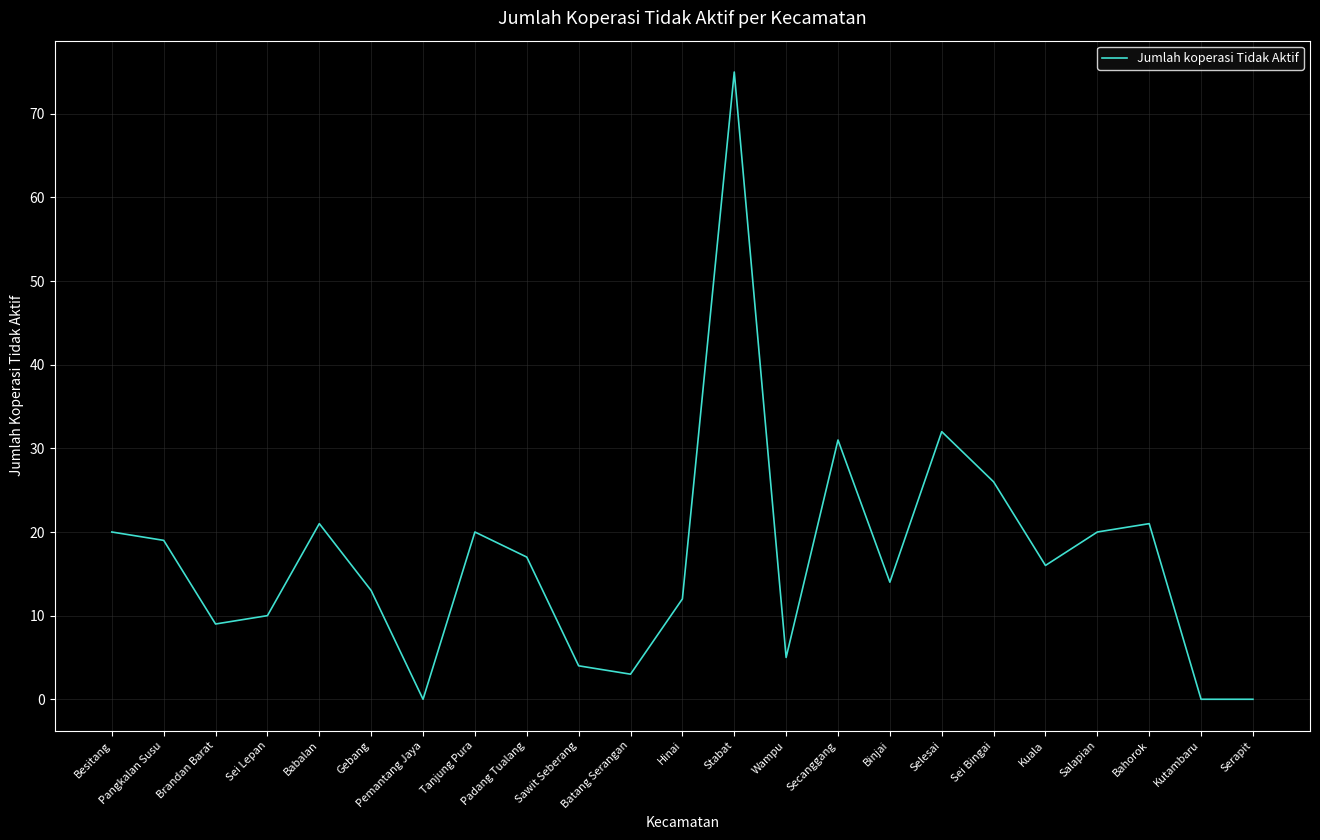

What position from the right is Babalan?

19